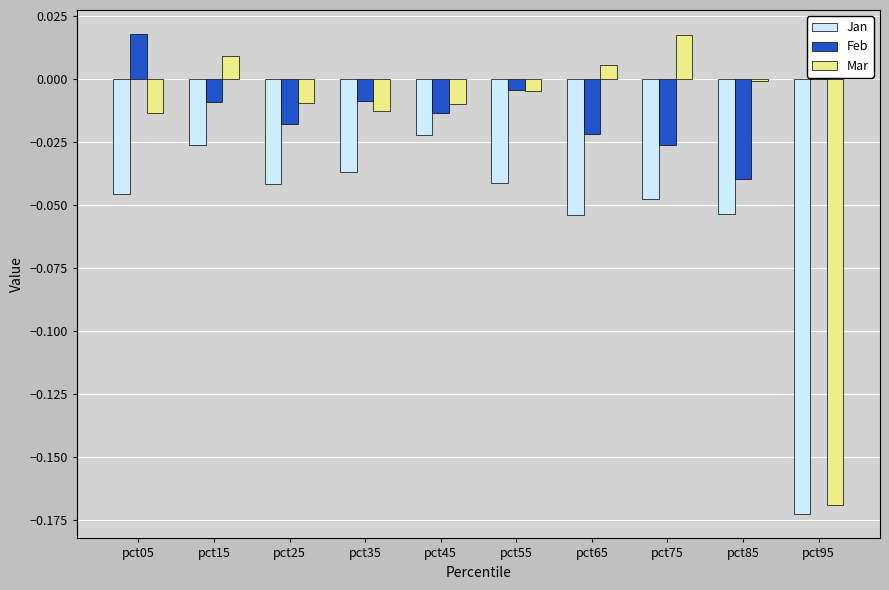

The value of Mar at pct95 is -0.1. True or false?

False